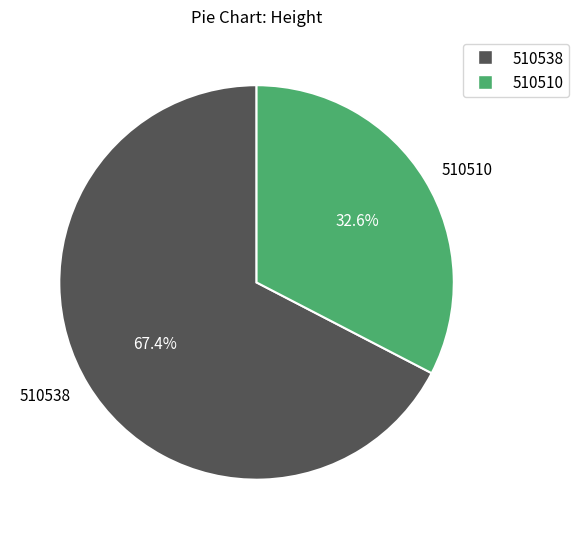

What is the largest slice in the pie chart?

510538